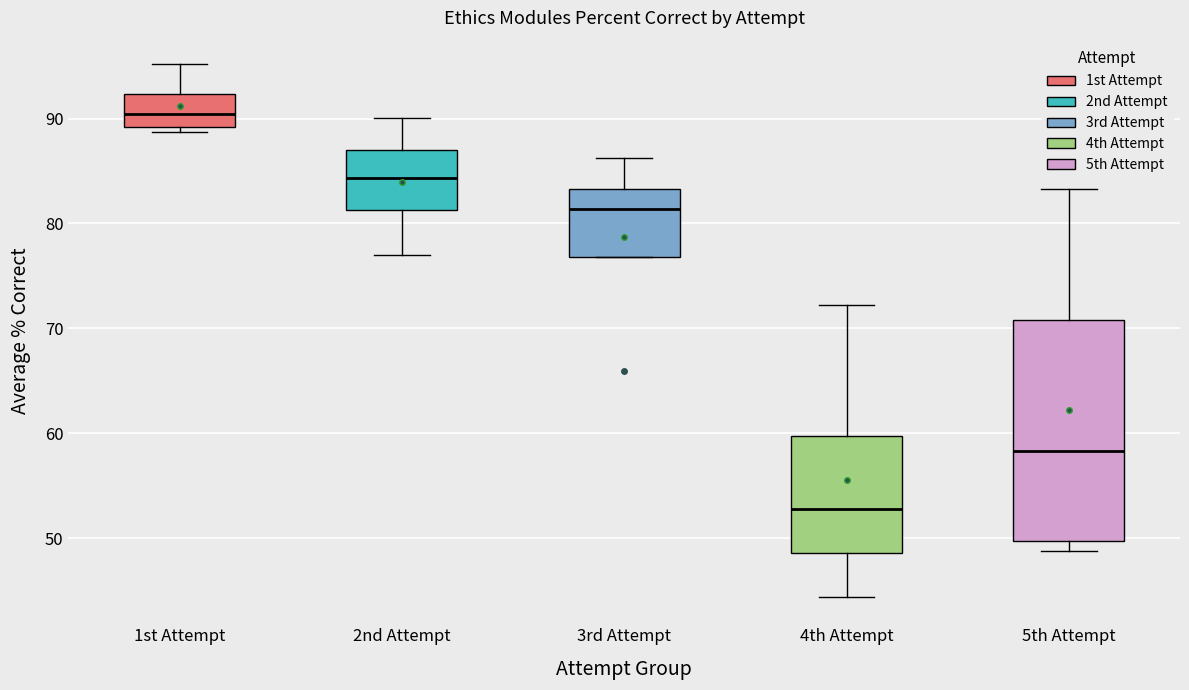

Comparing the boxes themselves (not the whiskers), which one is the tallest?

5th Attempt